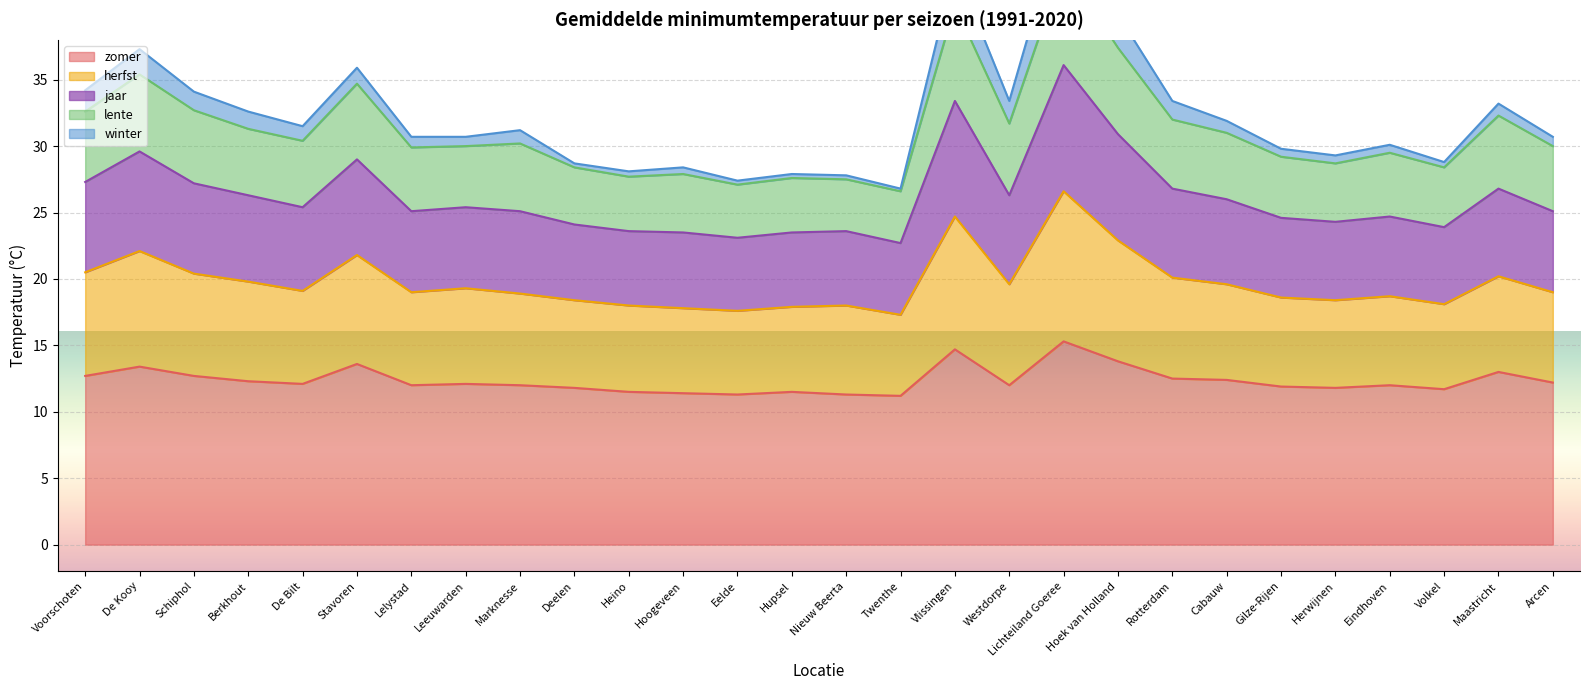

True or false: herfst and jaar cross at least once.

False